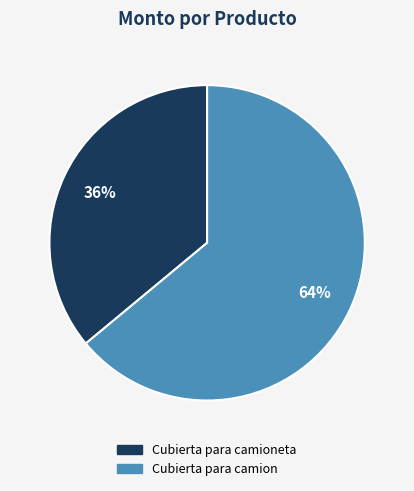

To the nearest percent, what is the difference between the largest and smallest slice percentages?

28%